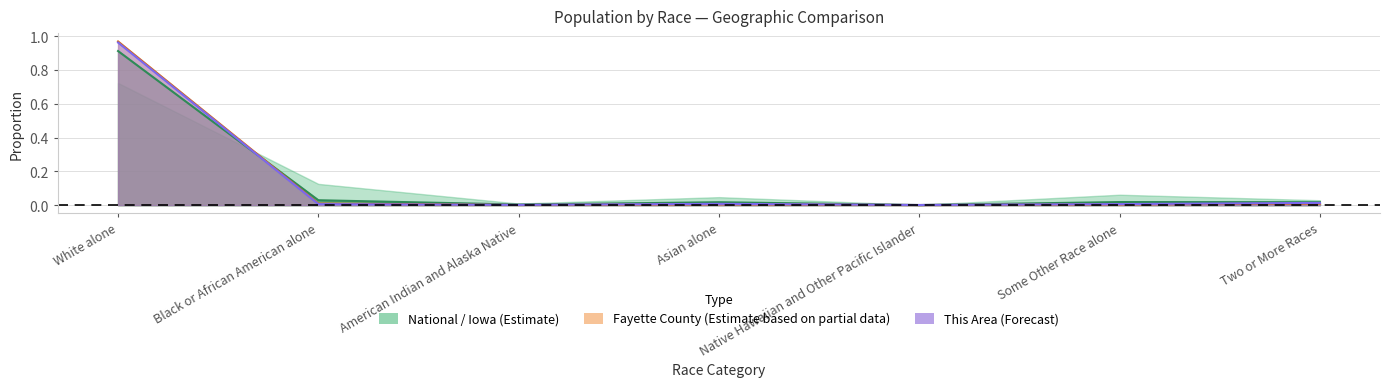

At American Indian and Alaska Native, list the series in order from smallest to largest.

Fayette County, This Area, Iowa